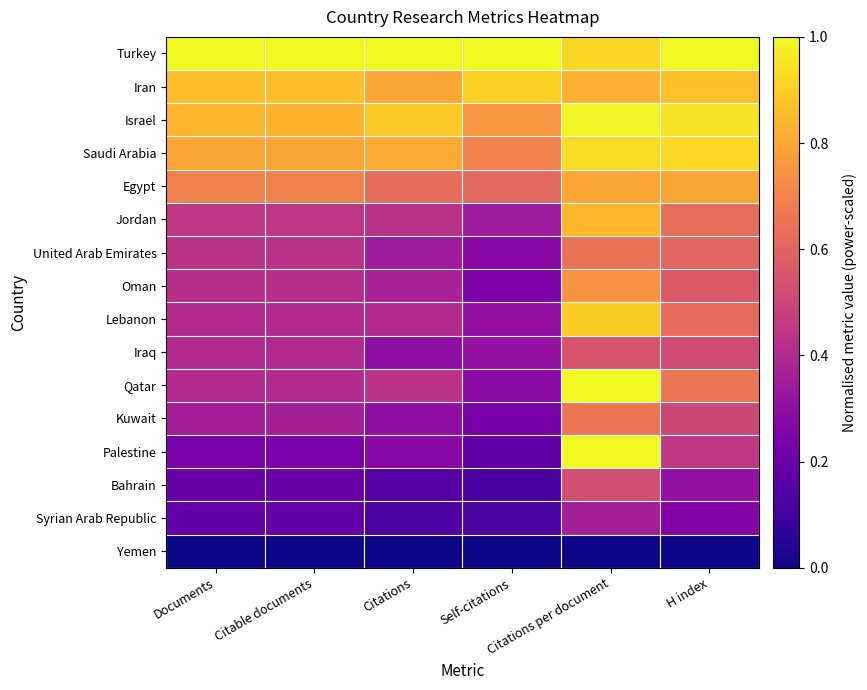

Which series has the largest total across all categories?

Turkey